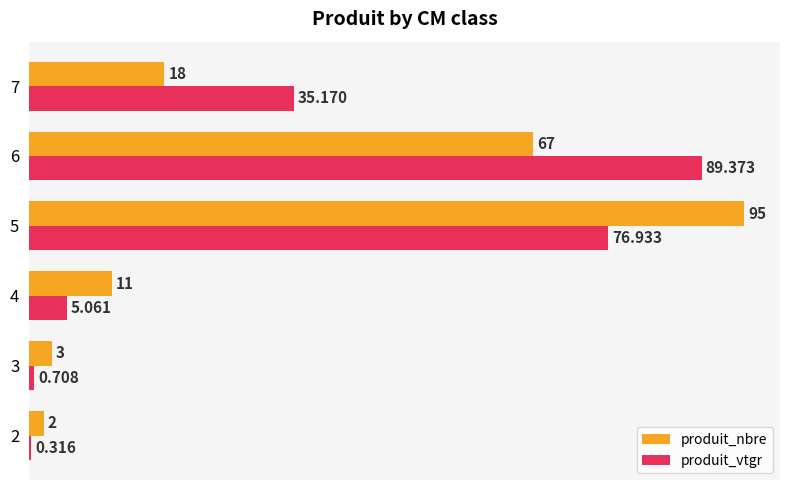

What is the sum of all produit_nbre values?

196.0